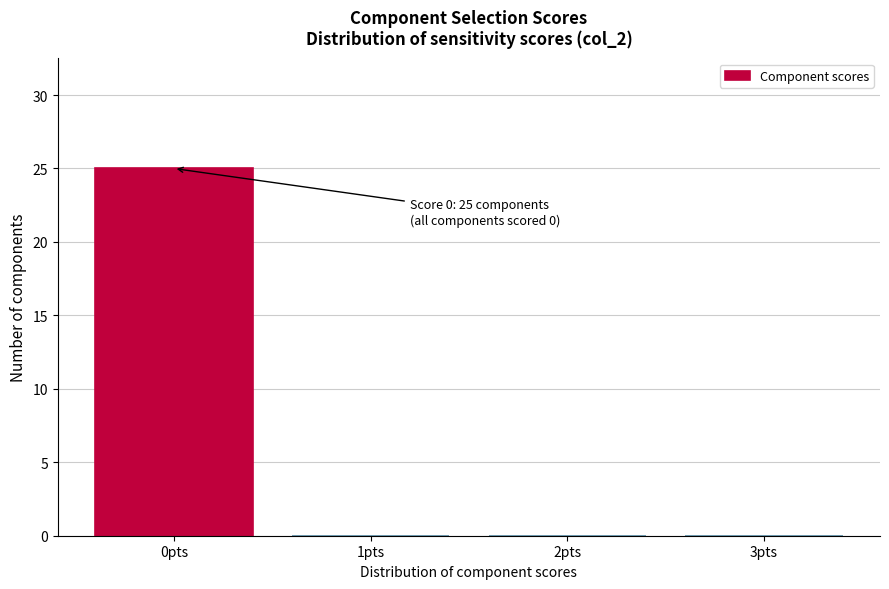

Over which range of the x-axis is the bar tallest?

-0.5 to 0.5